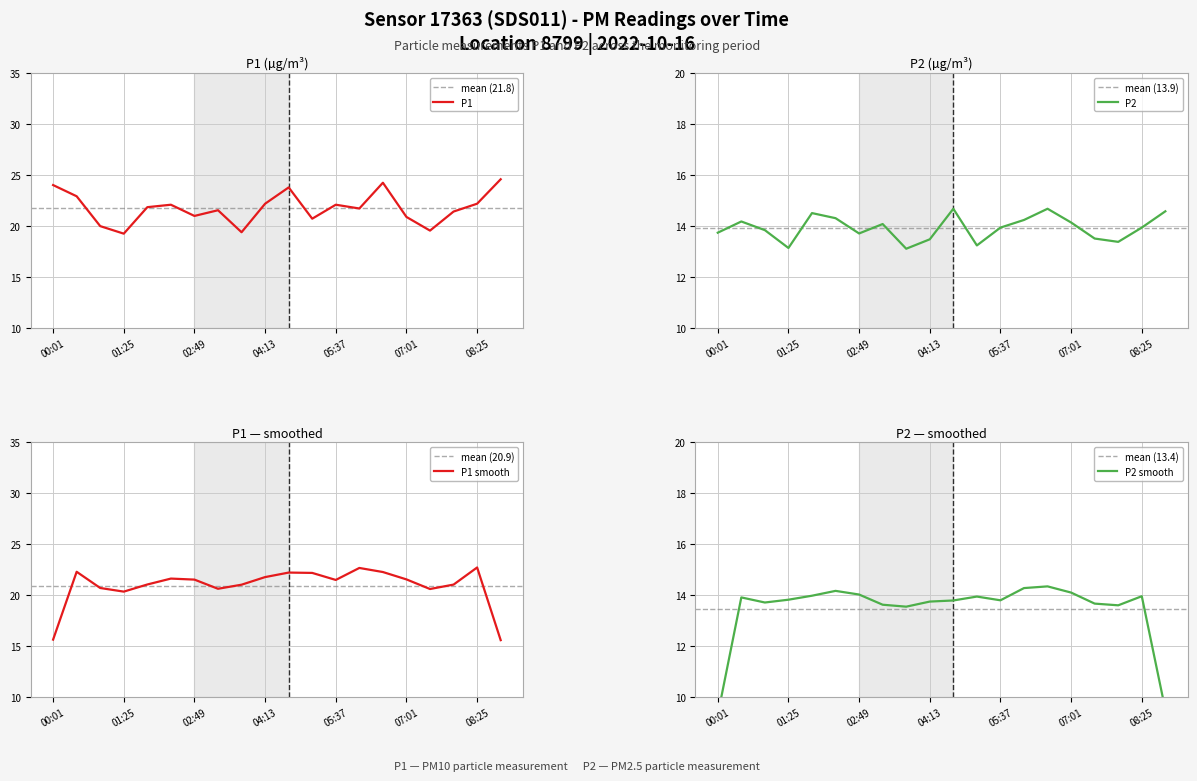

What is the greatest value displayed?

24.6